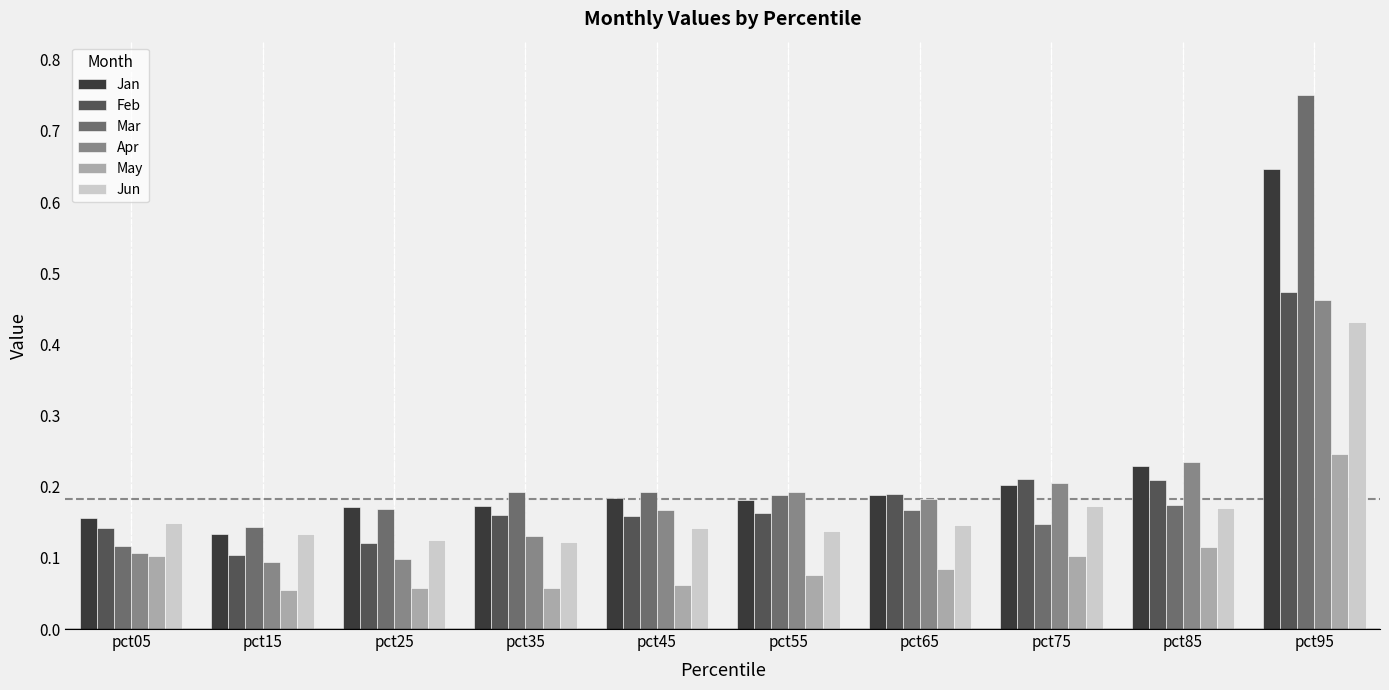

At how many categories does at least one series exceed 0?

10